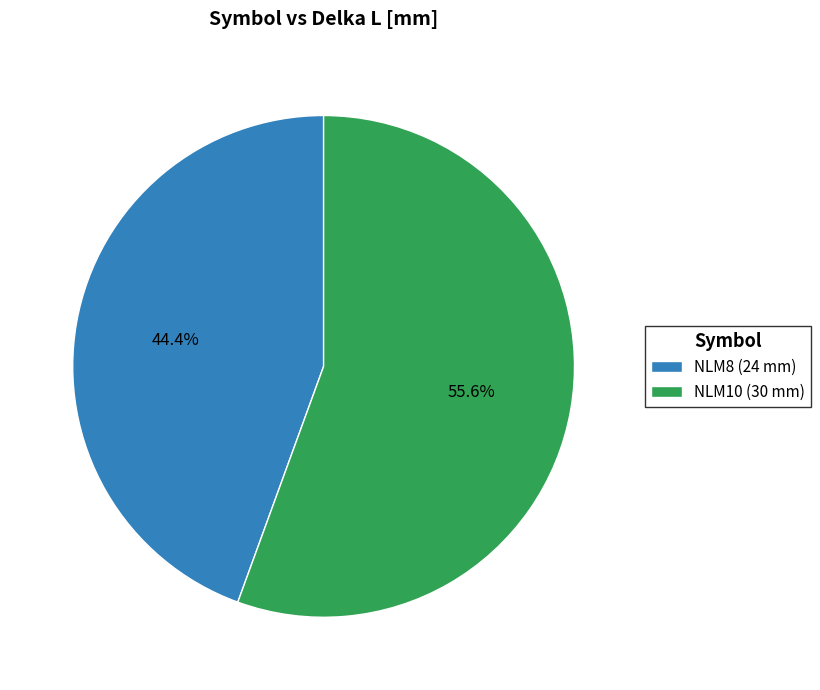

Between NLM8 and NLM10, which is larger?

NLM10